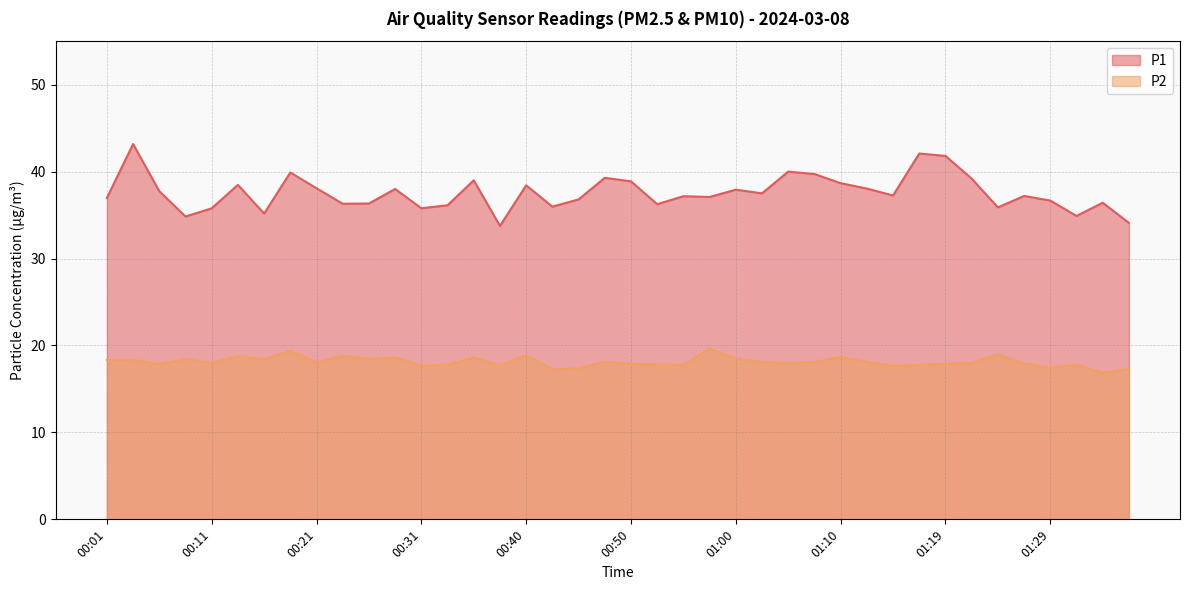

The P2 series shows 18.9 at 00:40. True or false?

True